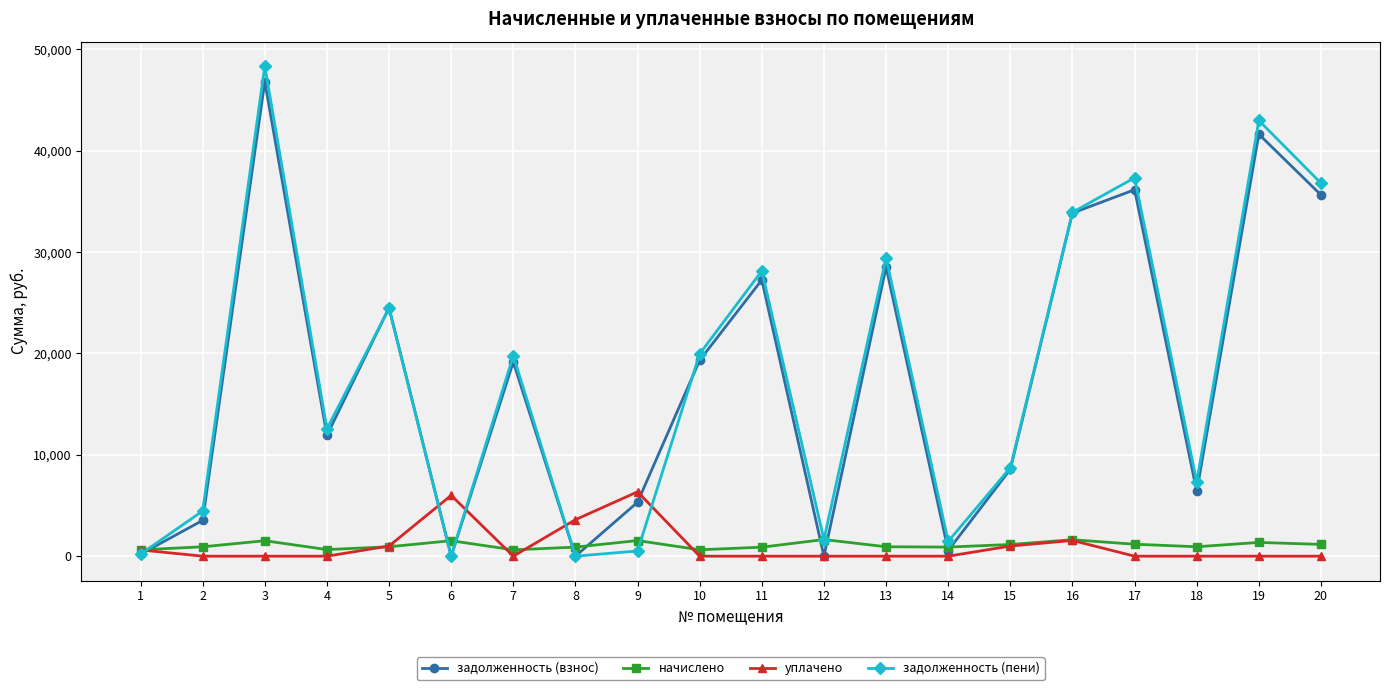

Count the number of categories in the chart.

20